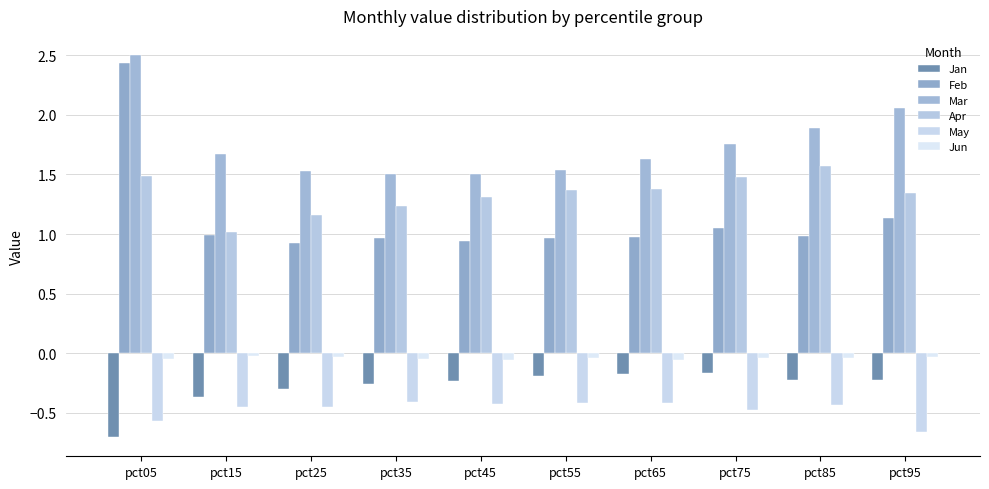

Is the value of May at pct75 greater than the value of Jun at pct25?

No